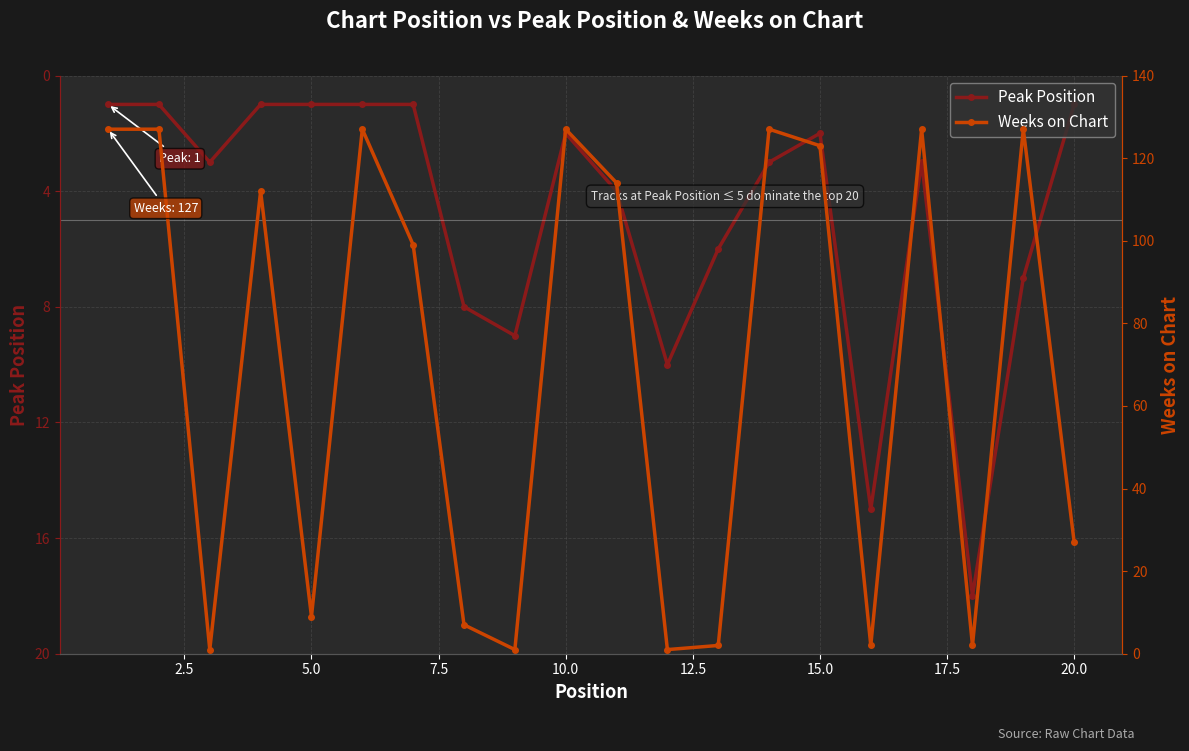

The Peak Position series shows 1 at 5.0. True or false?

True